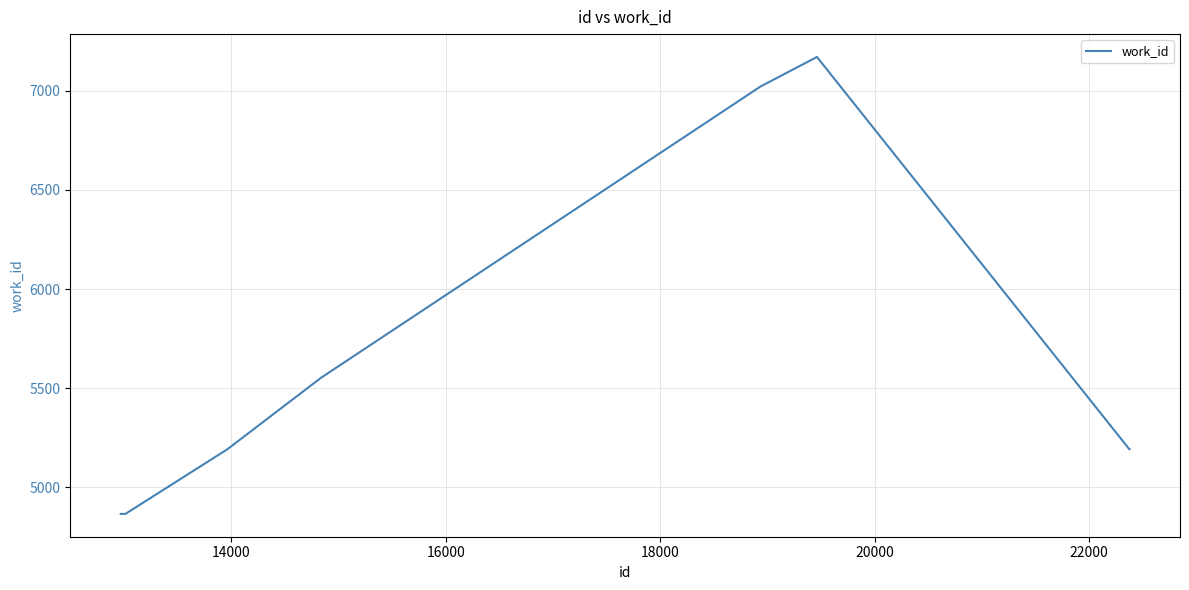

What is the maximum value shown in the chart?

7171